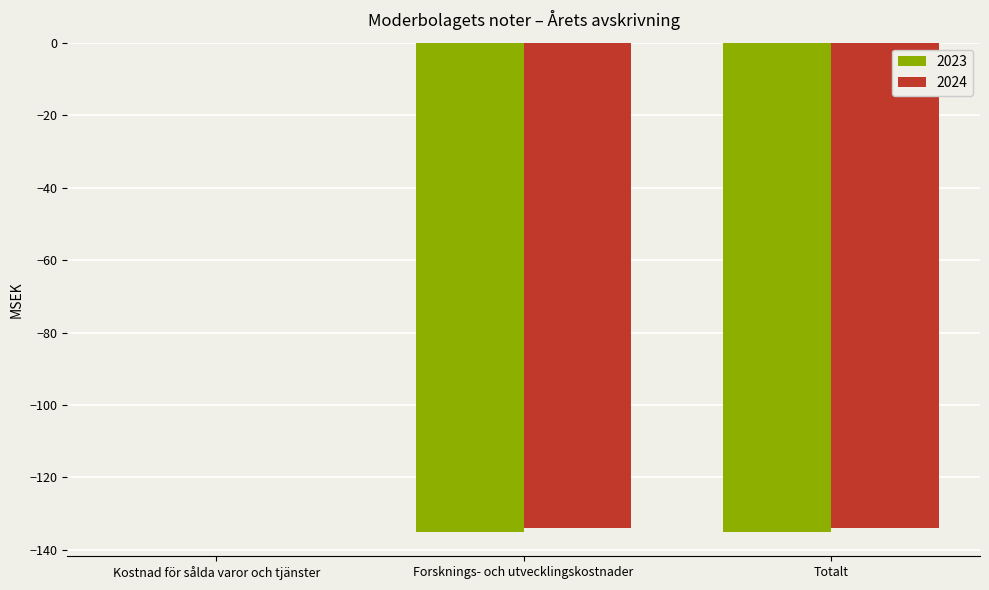

At which label does 2024 reach its peak?

Kostnad för sålda varor och tjänster